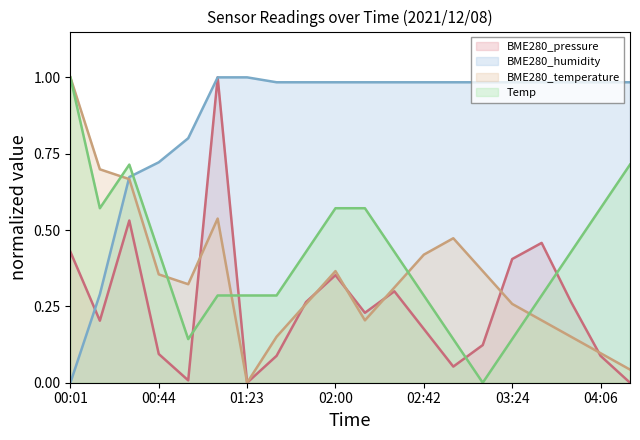

What is the sum of the BME280_temperature (line) values at 13 and 11?

0.8